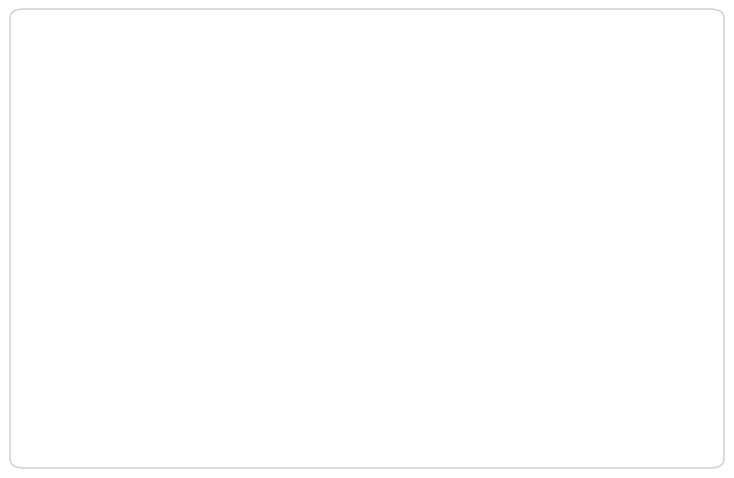

To the nearest percent, what is the average slice percentage?

11%